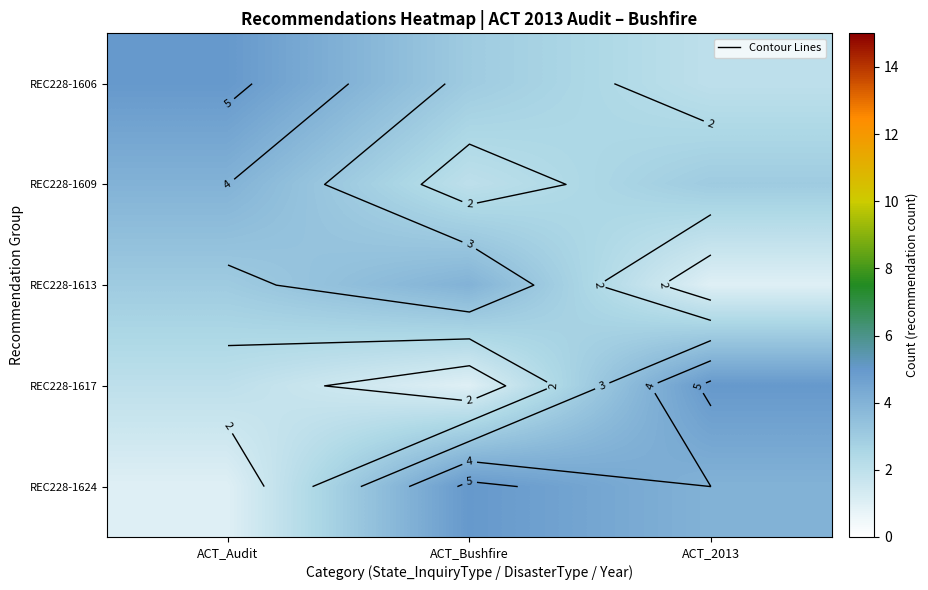

The value of REC228-1624 at ACT_2013 is 2. True or false?

False